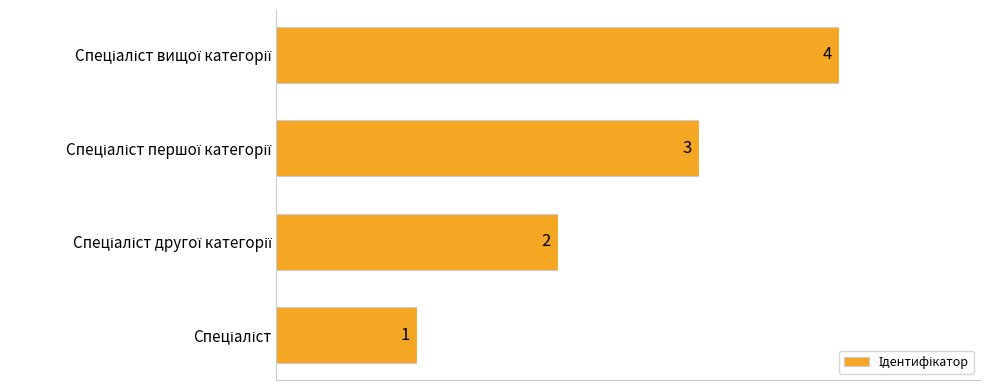

What is the sum of all values?

10